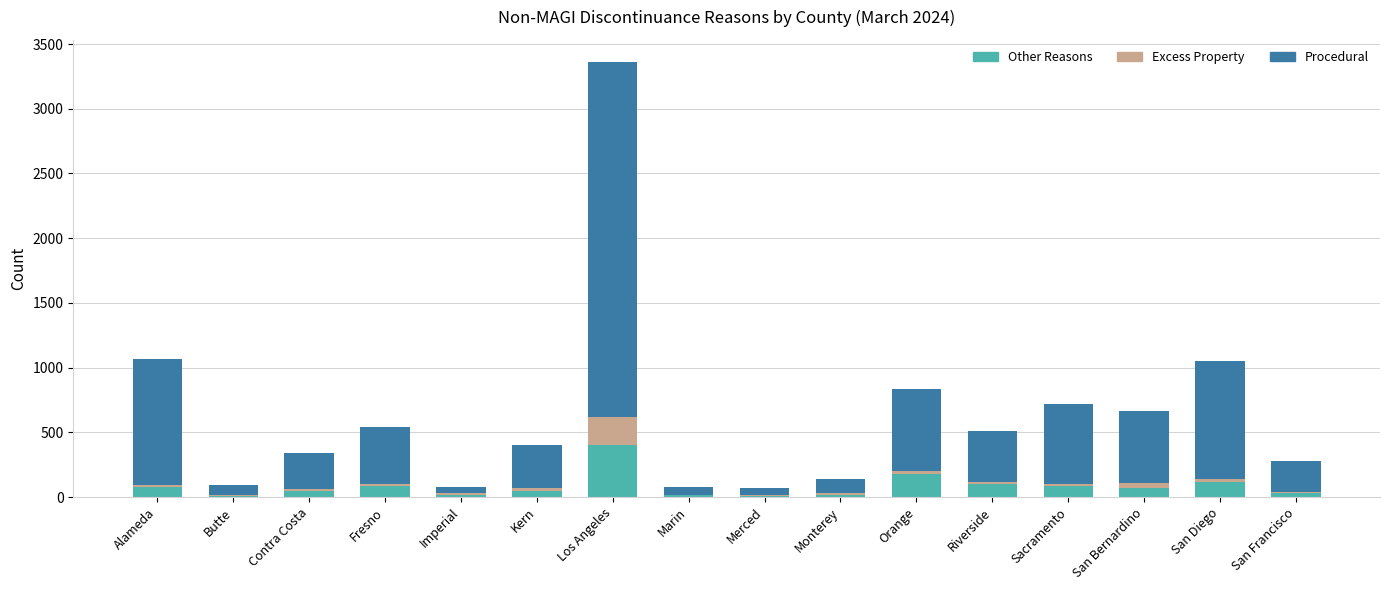

What is the sum of all Other Reasons values?

1290